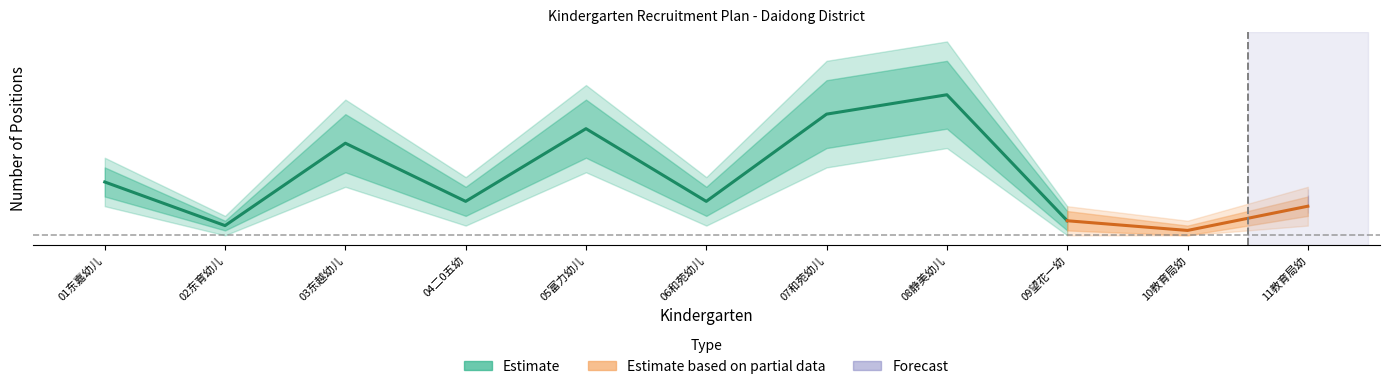

Which series has the largest range (max minus min)?

Forecast